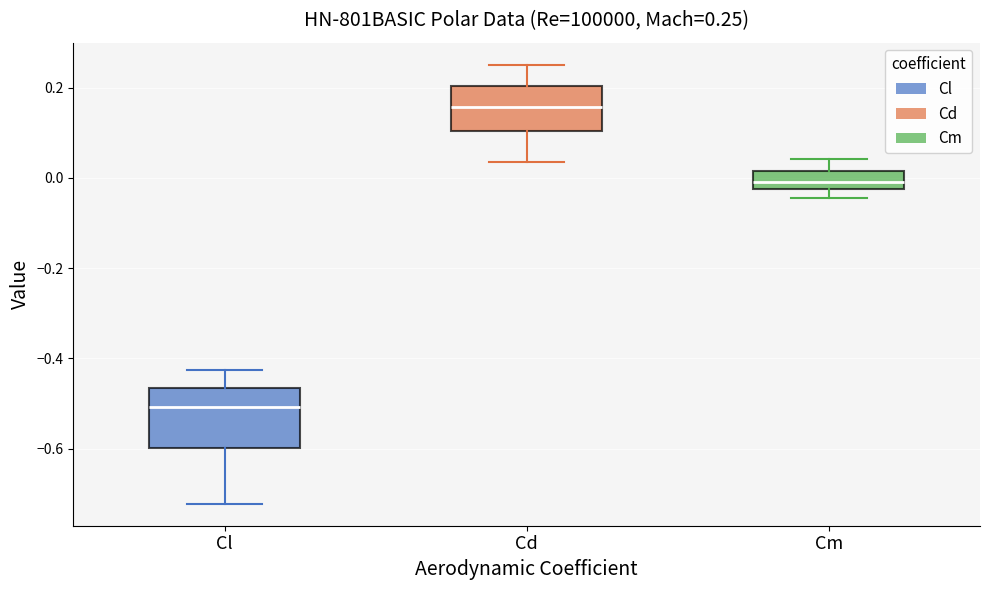

Which box's median line is the lowest?

Cl